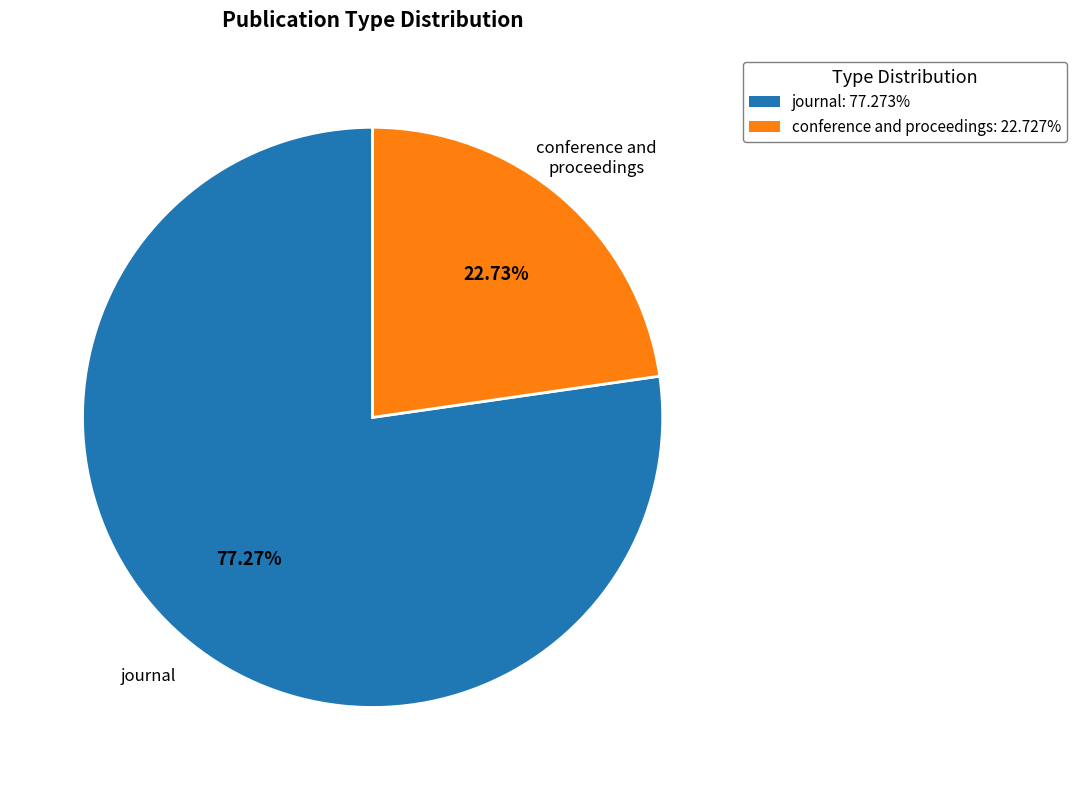

Does any single category account for the majority?

Yes